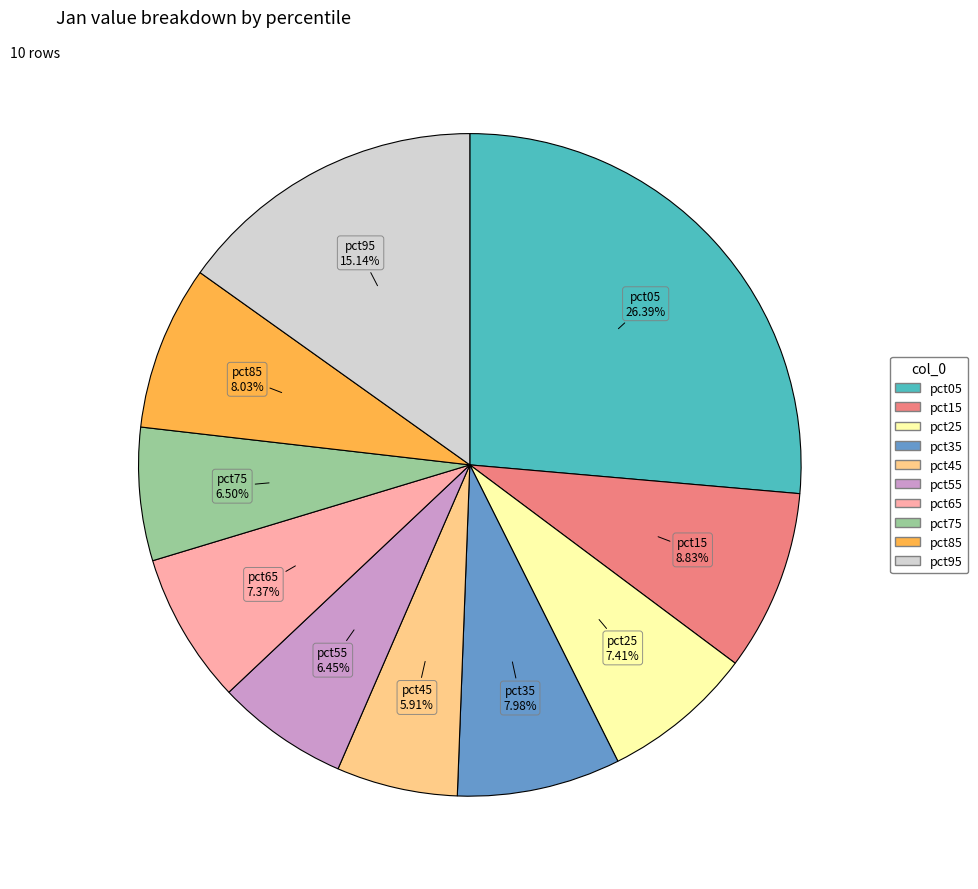

What is the largest slice in the pie chart?

pct05